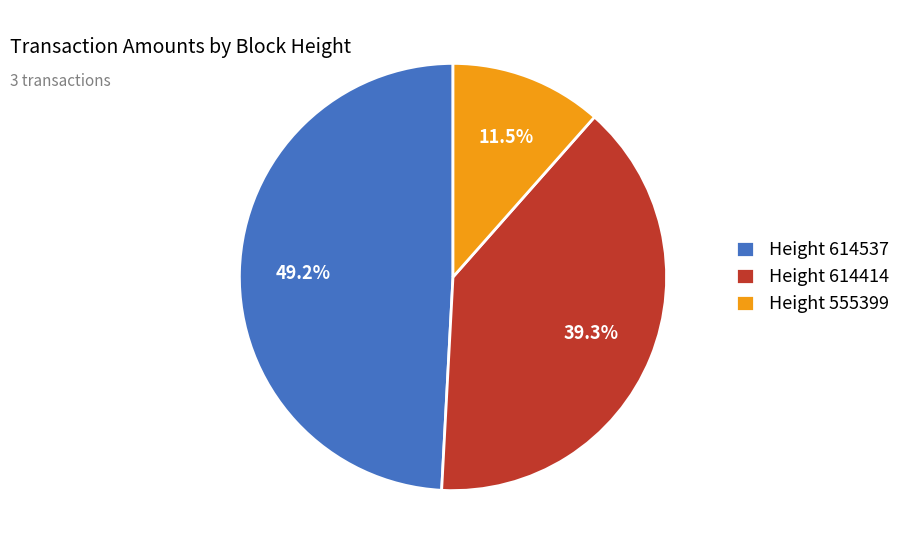

What portion of the pie excludes Height 614414?

60.7%